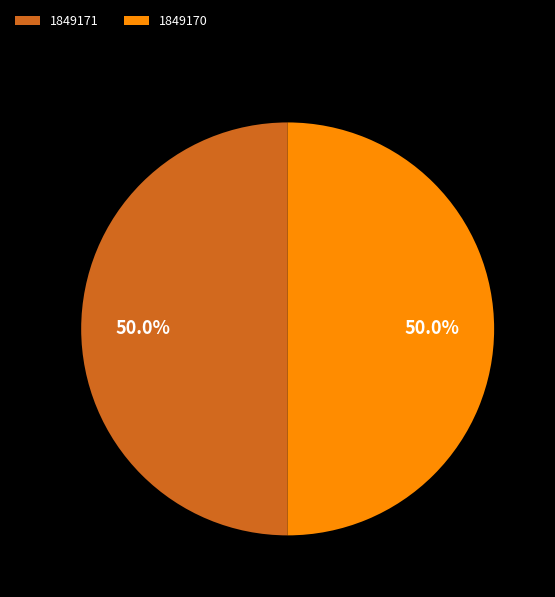

Approximately how many times larger is the value at 1849171 compared to 1849170?

1.0